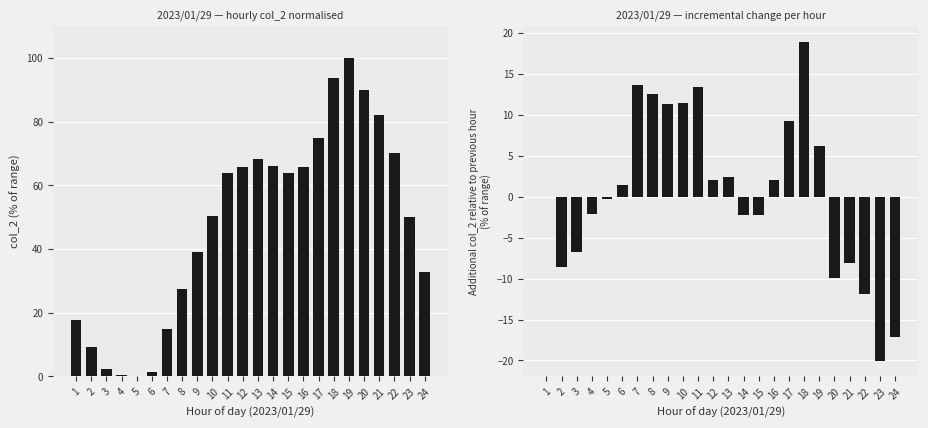

Which category has the highest value in the col_2 (normalised) series?

19